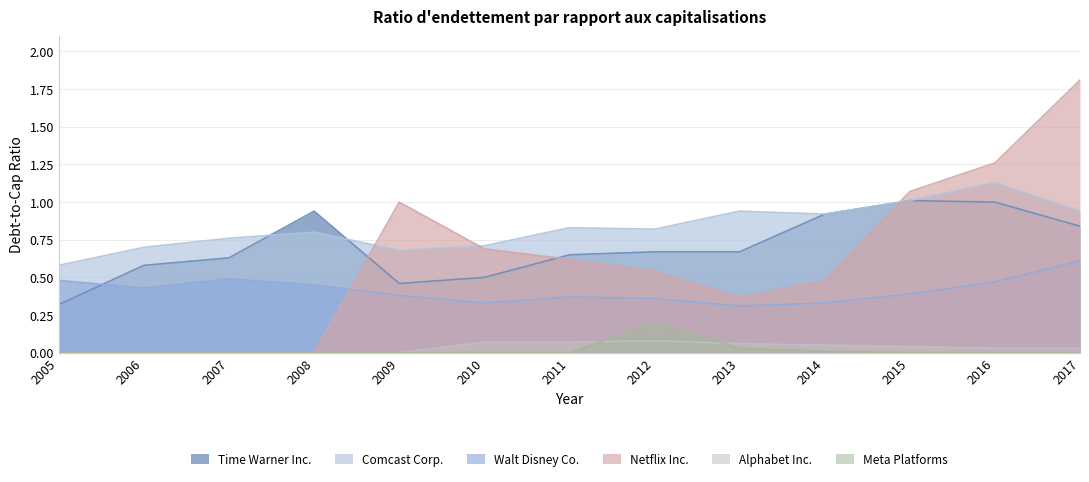

What is the approximate value of Time Warner Inc. at 2012?

0.7